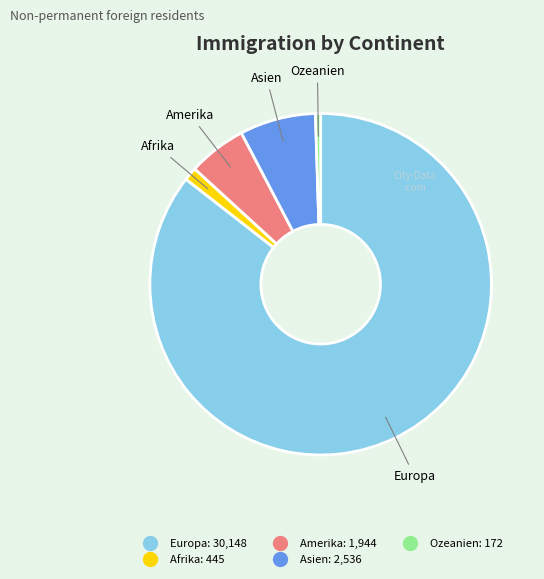

Which slice represents more than half of the pie?

Europa